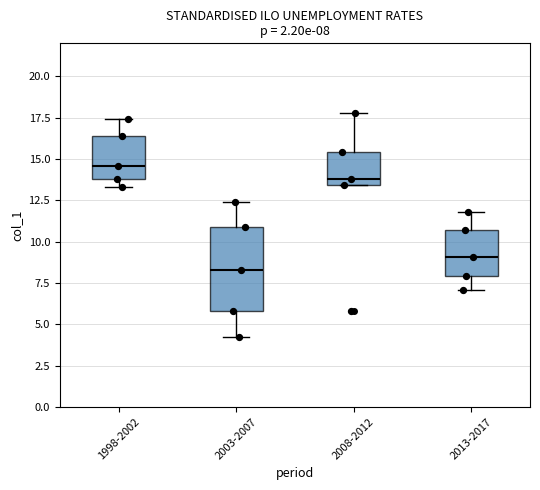

Comparing the boxes themselves (not the whiskers), which one is the tallest?

2003-2007